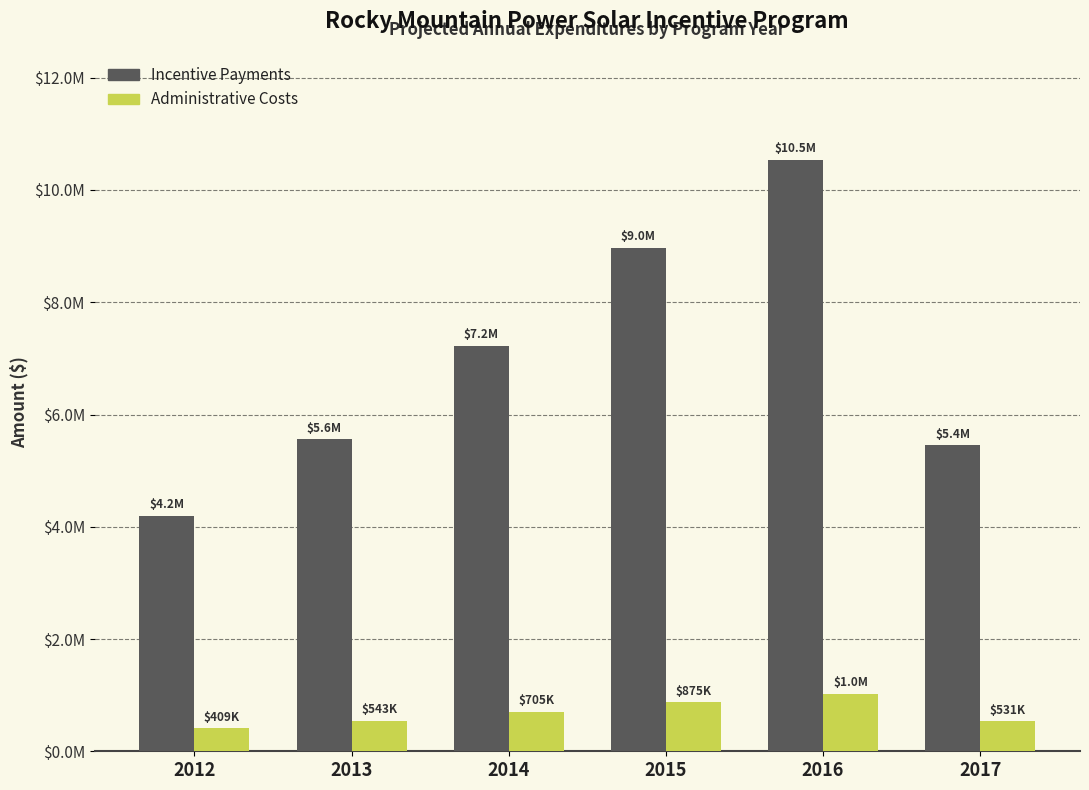

Are the bars horizontal?

No